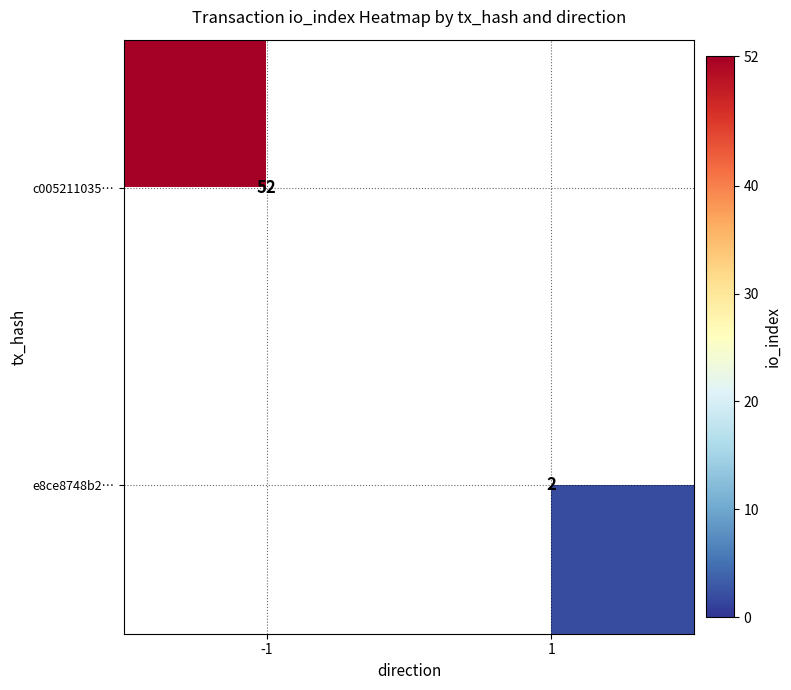

Is it true that e8ce8748b2… equals 3 at 1?

False